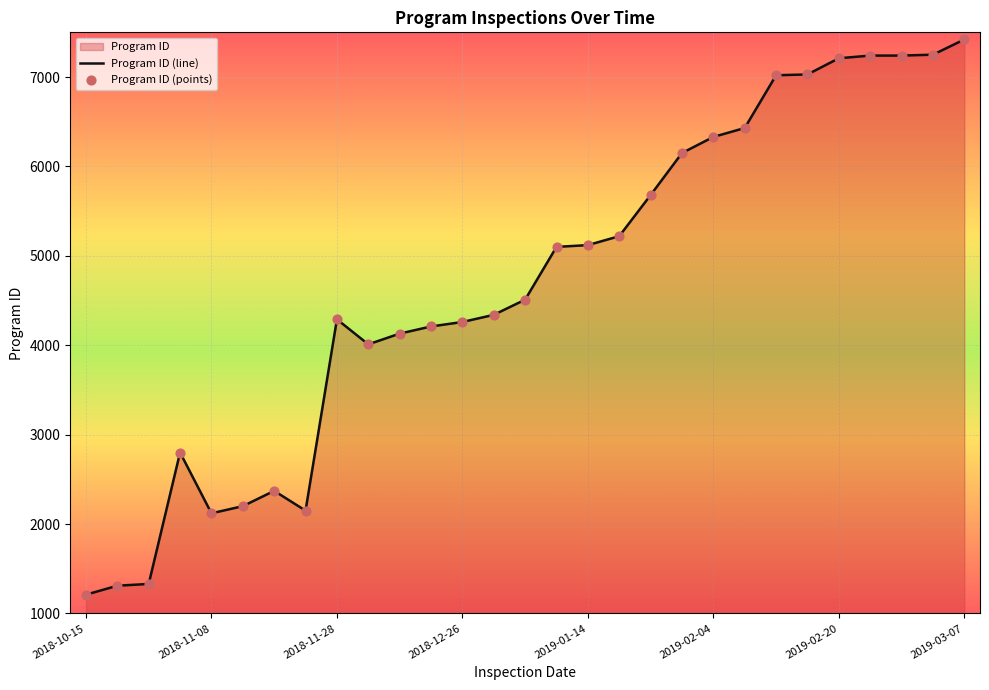

Approximately how many times larger is the value at 2019-01-10 compared to 2018-11-19?

2.4